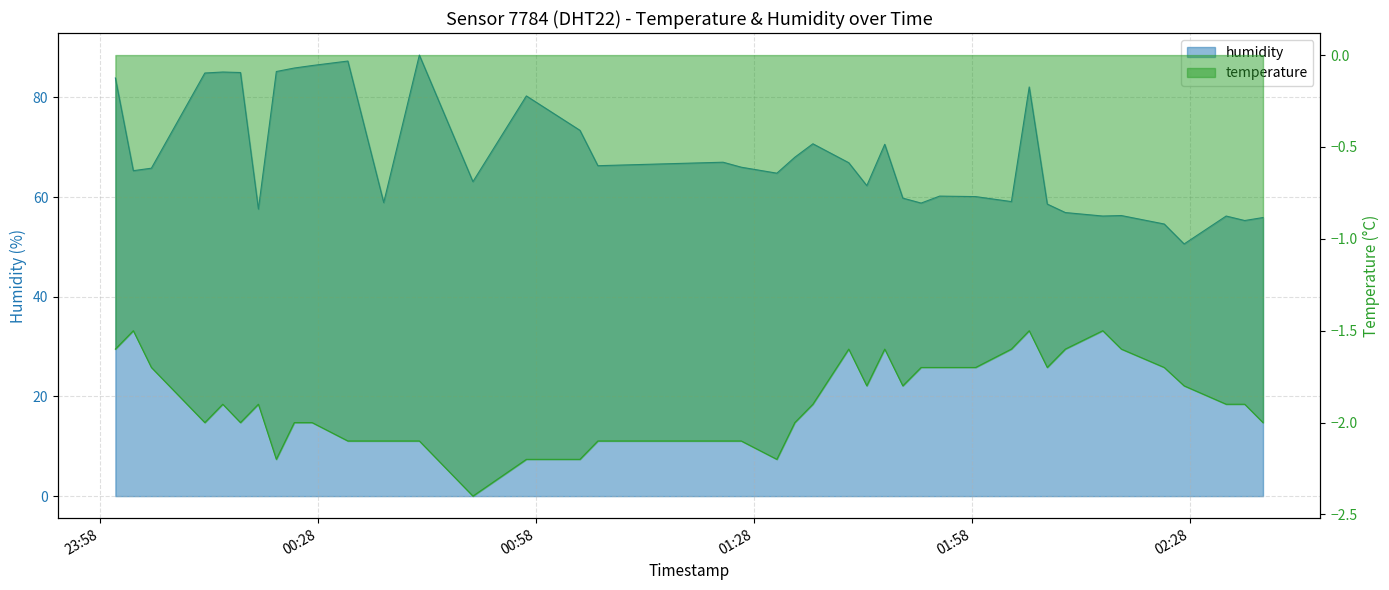

What position from the left is 2023-02-28T01:23:44?

18